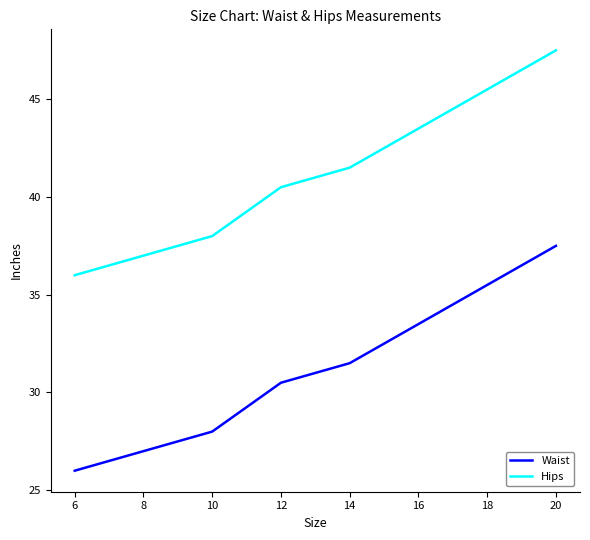

What is the spread (max minus min) of values at 18?

10.0